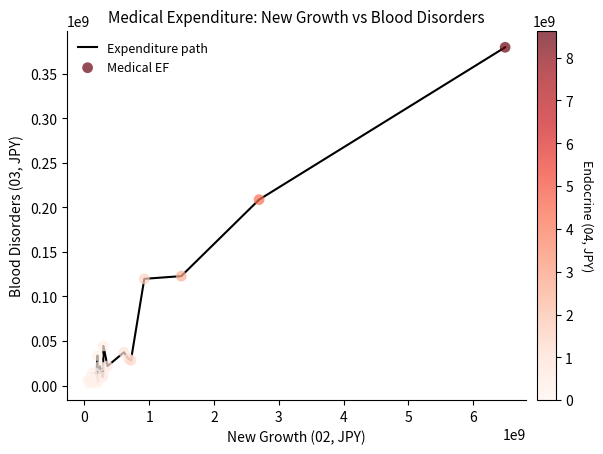

What is the maximum value shown in the chart?

379546350